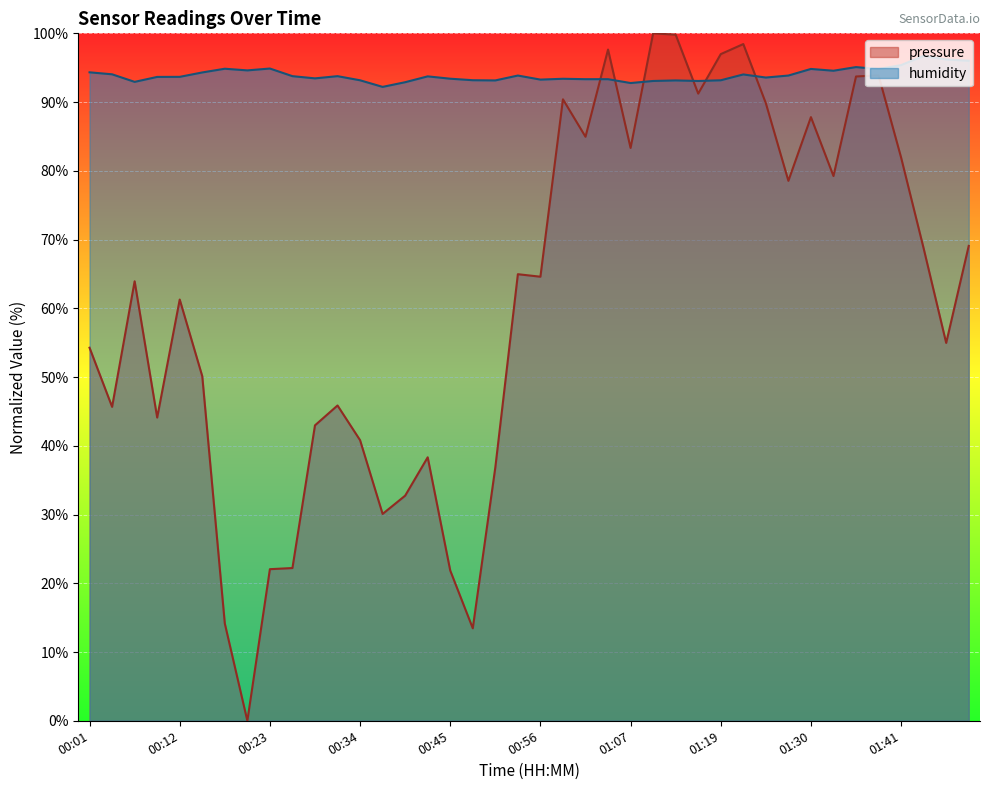

Which series ends up on top after the final intersection of humidity and pressure?

humidity